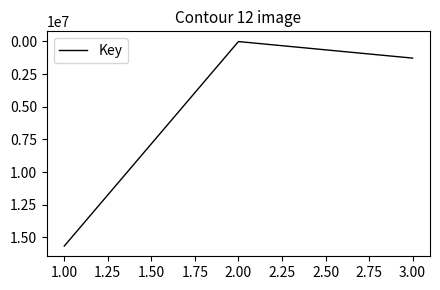

What is the maximum value shown in the chart?

15661926